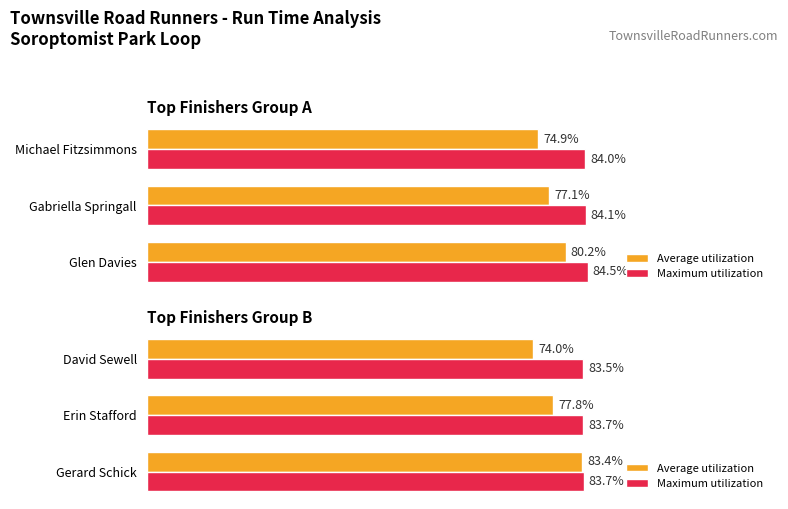

How many data points does each series have?

3